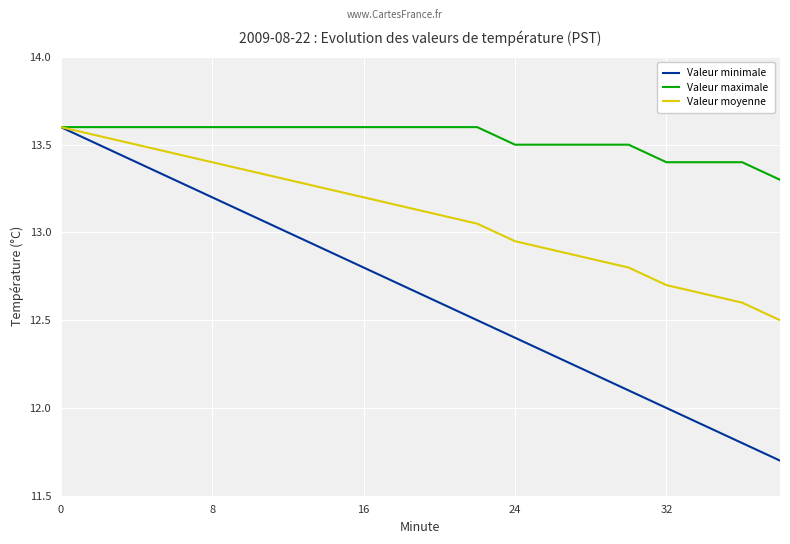

What is the minimum value shown in the chart?

11.7